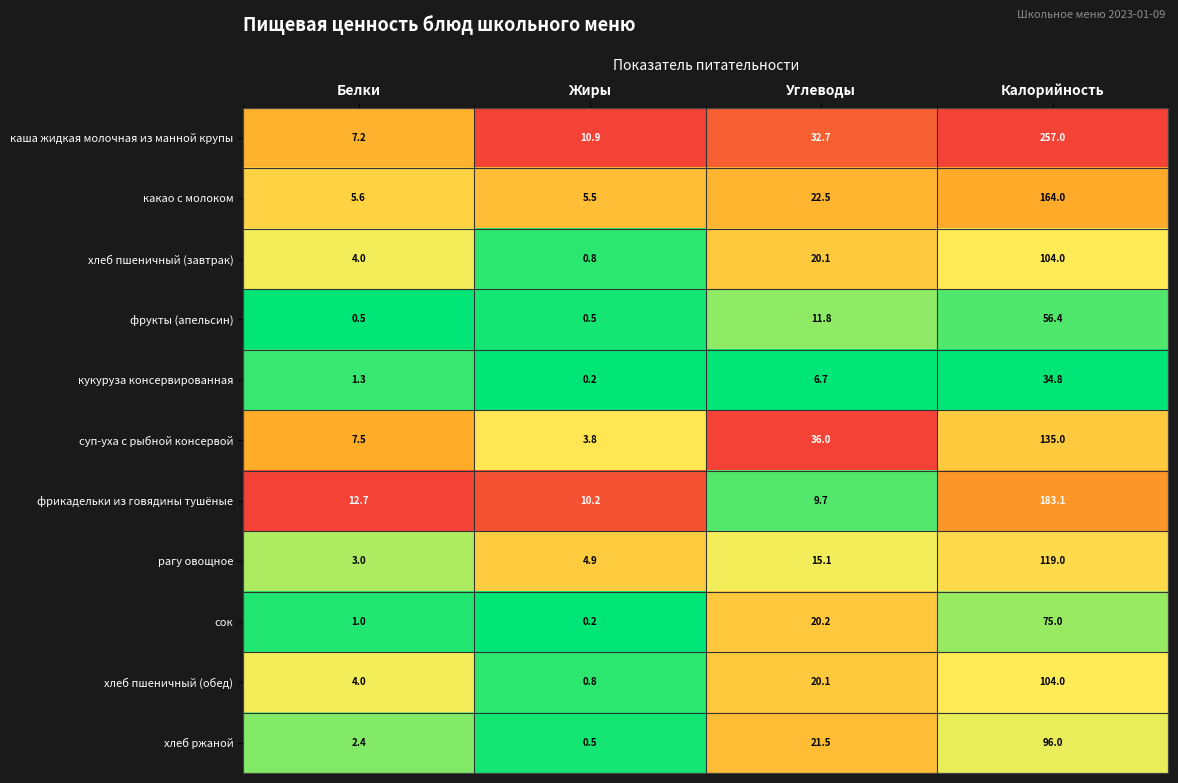

Which category has the highest value across all series?

Калорийность